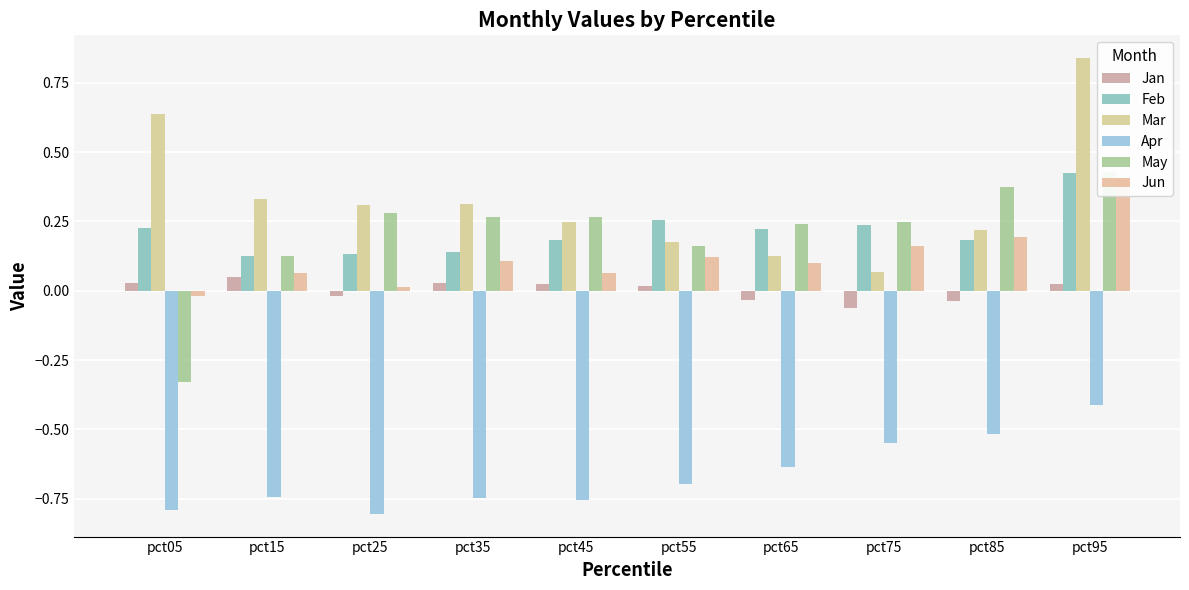

At which label does Jan reach its minimum?

pct75